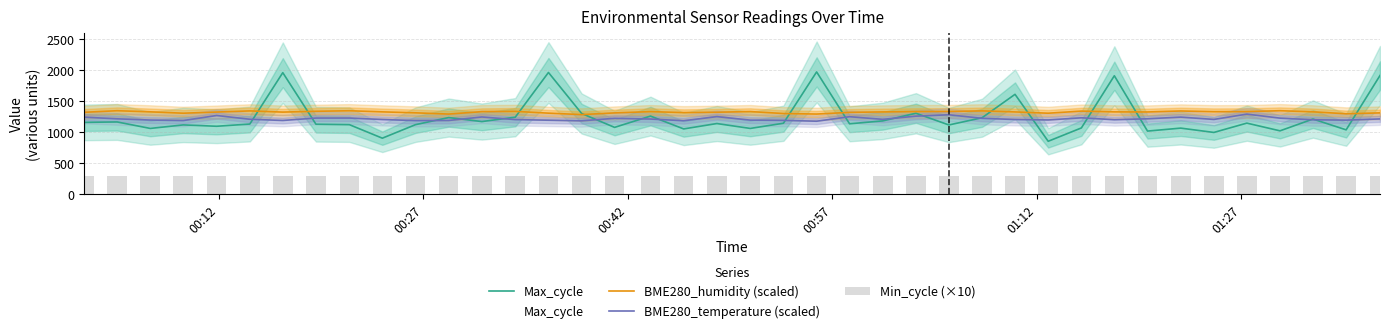

Are the bars grouped side by side (vs. stacked)?

Yes